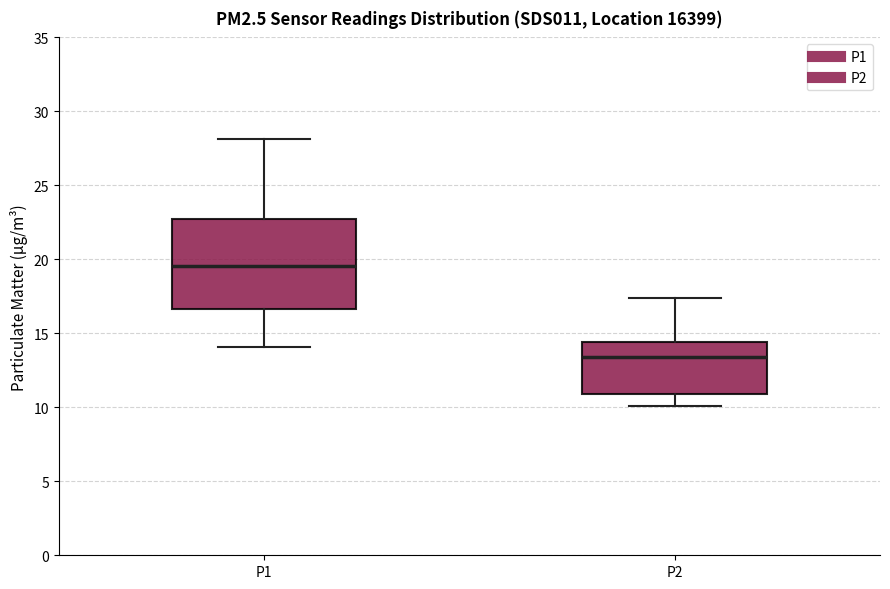

Reading left to right, read every box against the y-axis: the position of its median line, the range the box covers, and the ends of its whiskers. The values are not printed on the chart, so give them approximately, as read against the axis.

P1: median 19.5, box 16.5 to 22.5, whiskers 14.0 to 28.0
P2: median 13.5, box 11.0 to 14.5, whiskers 10.0 to 17.5